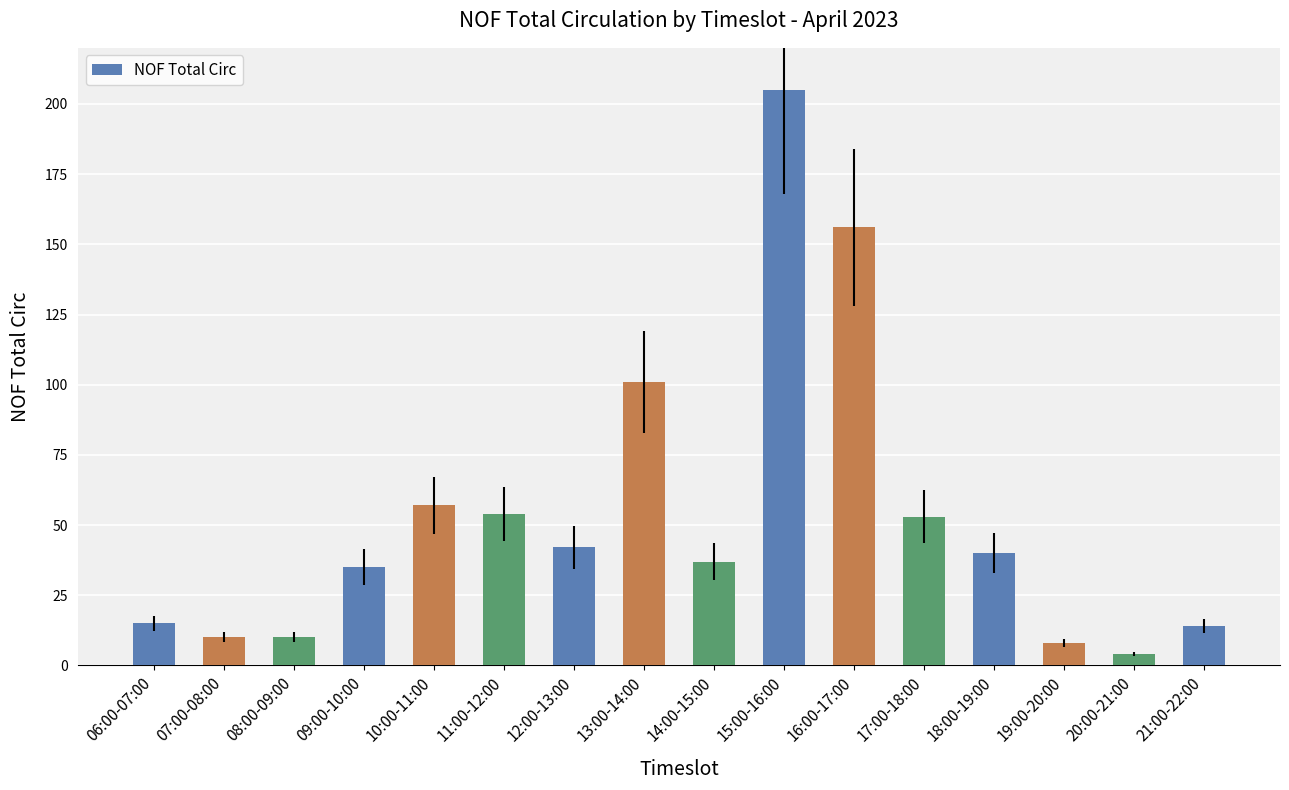

Where is the data nearest to the value 104?

13:00-14:00